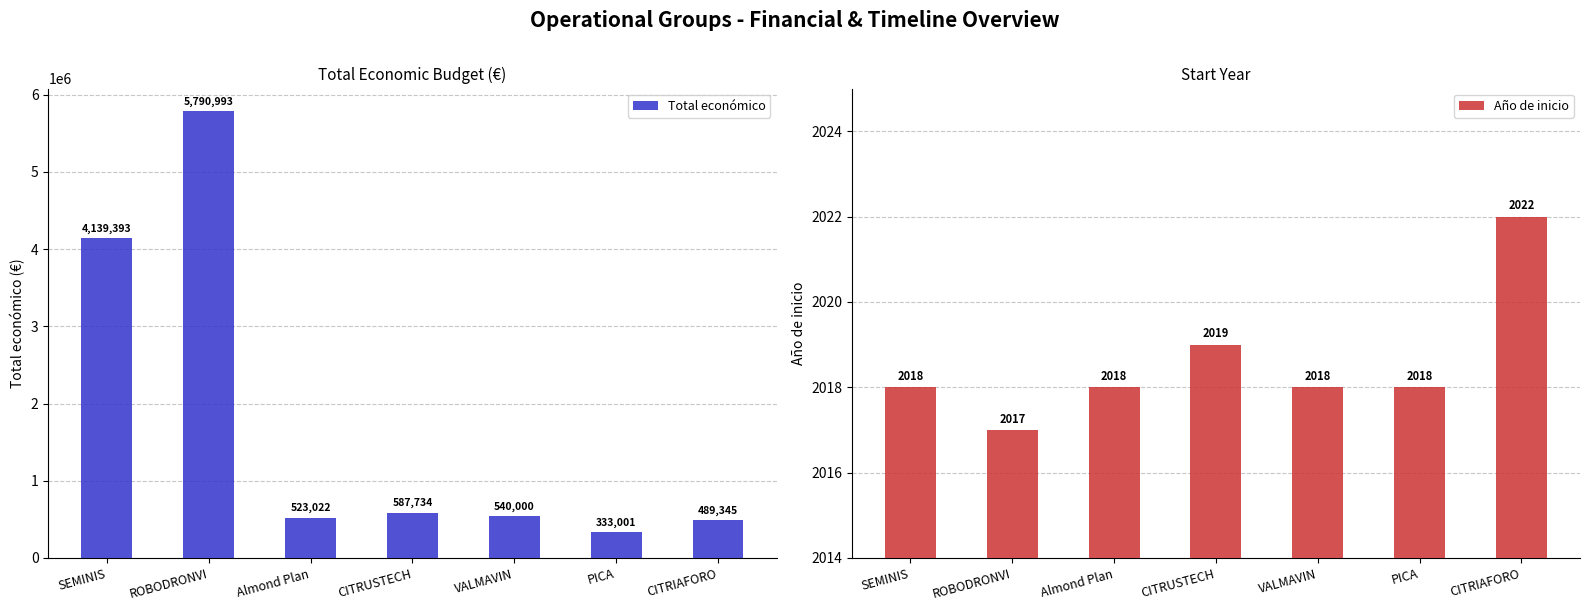

Reading right to left, list all the values displayed in this chart.

Total económico: CITRIAFORO=489345	PICA=333001	VALMAVIN=540000	CITRUSTECH=587734	Almond Plan=523022	ROBODRONVI=5790993	SEMINIS=4139393
Año de inicio: CITRIAFORO=2022	PICA=2018	VALMAVIN=2018	CITRUSTECH=2019	Almond Plan=2018	ROBODRONVI=2017	SEMINIS=2018